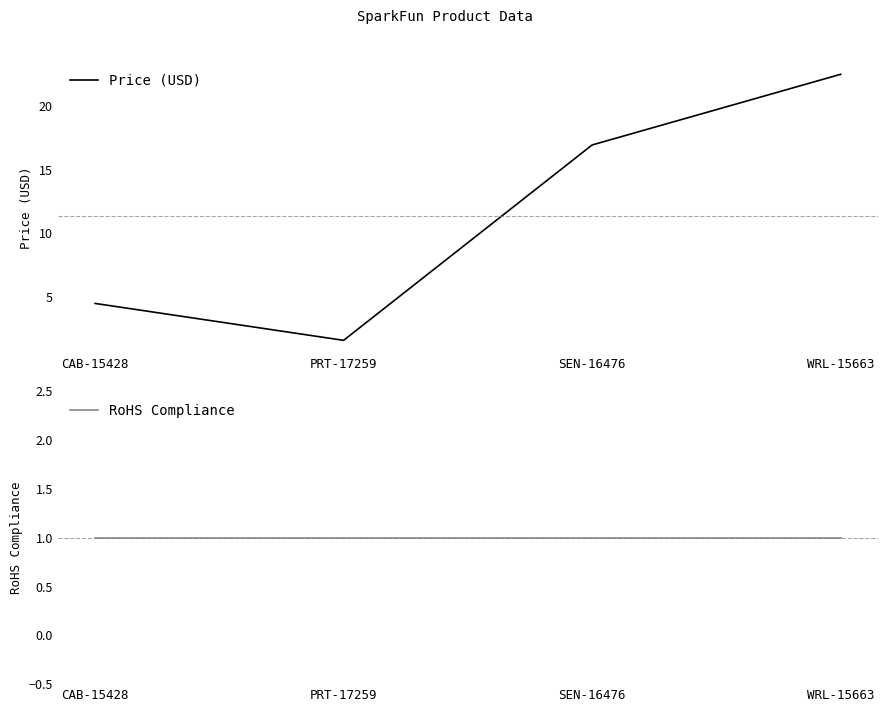

Which series has the largest range (max minus min)?

Price (USD)